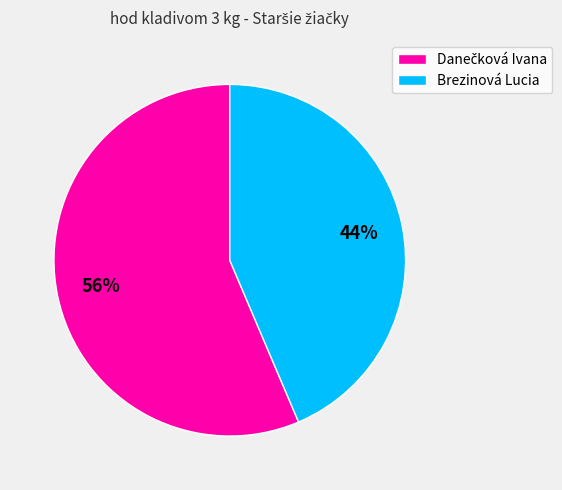

Is there a majority slice in this chart?

Yes